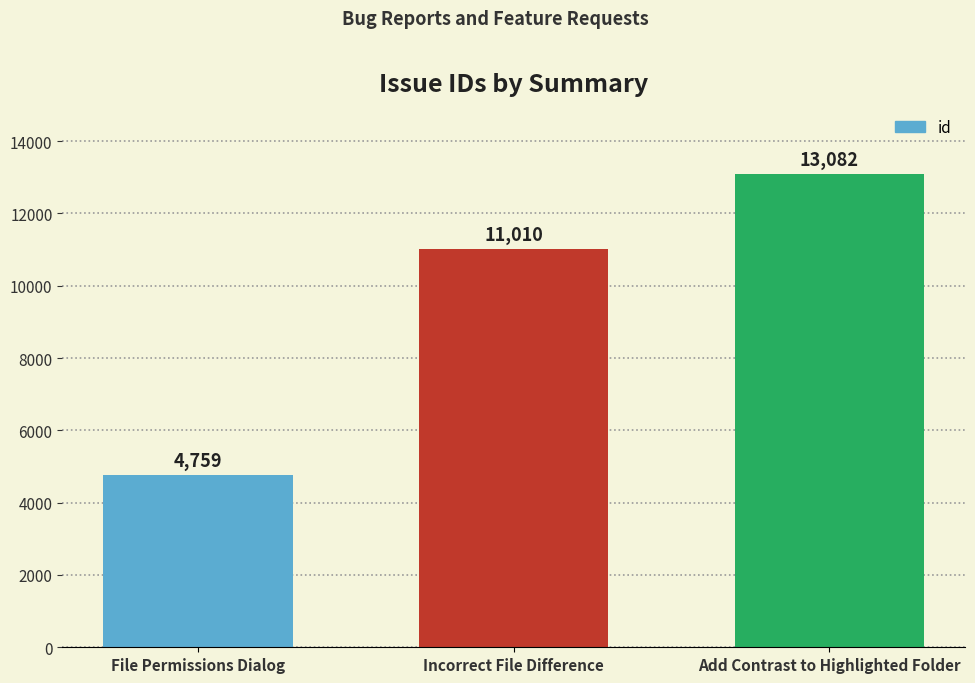

How many values are between 4759 and 13082?

3